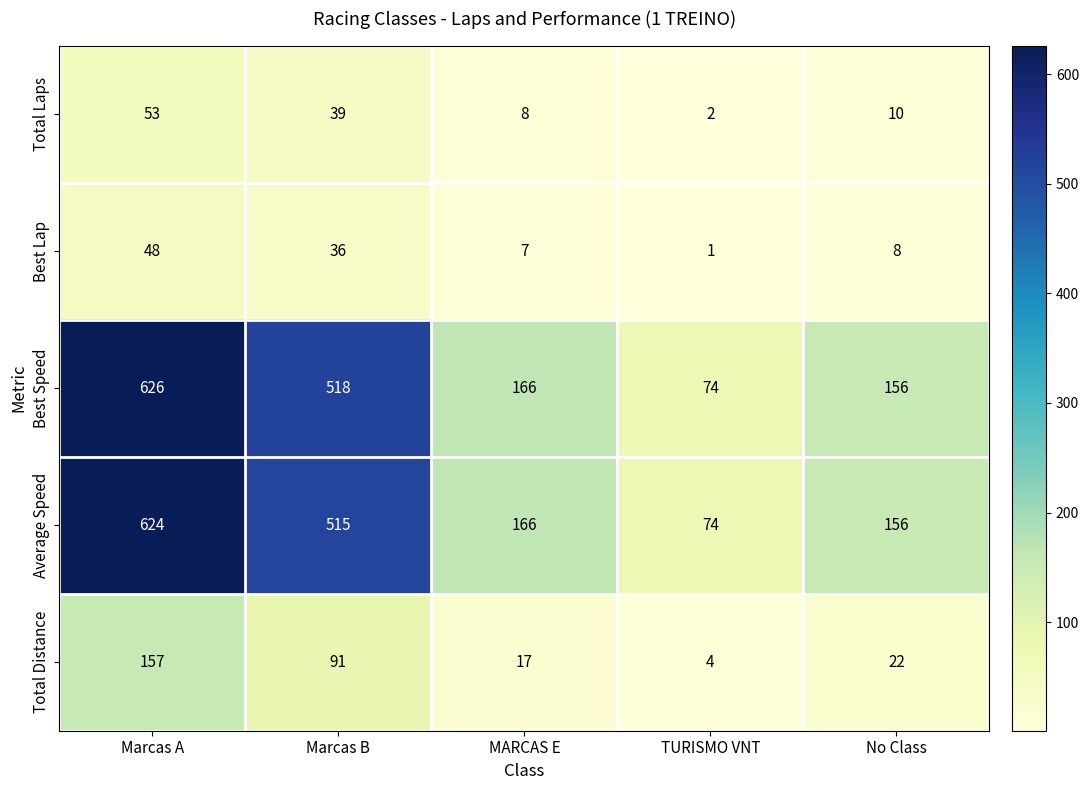

Reading left to right, transcribe all the data shown in this chart.

Total Laps: 53	39	8	2	10
Best Lap: 48	36	7	1	8
Best Speed: 626	518	166	74	156
Average Speed: 624	515	166	74	156
Total Distance: 157	91	17	4	22